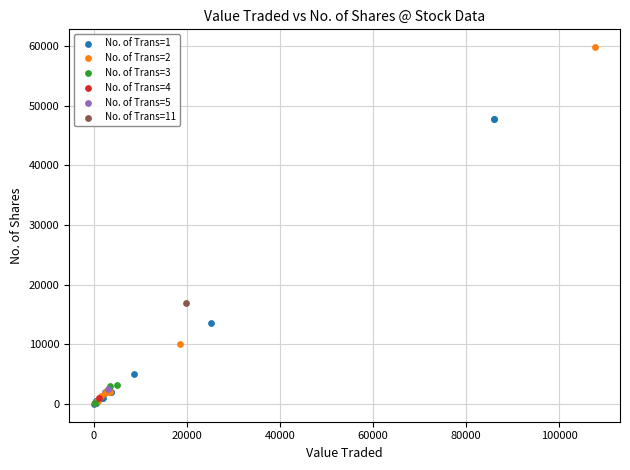

What are all the series names shown in the legend?

No. of Trans=1, No. of Trans=2, No. of Trans=3, No. of Trans=4, No. of Trans=5, No. of Trans=11